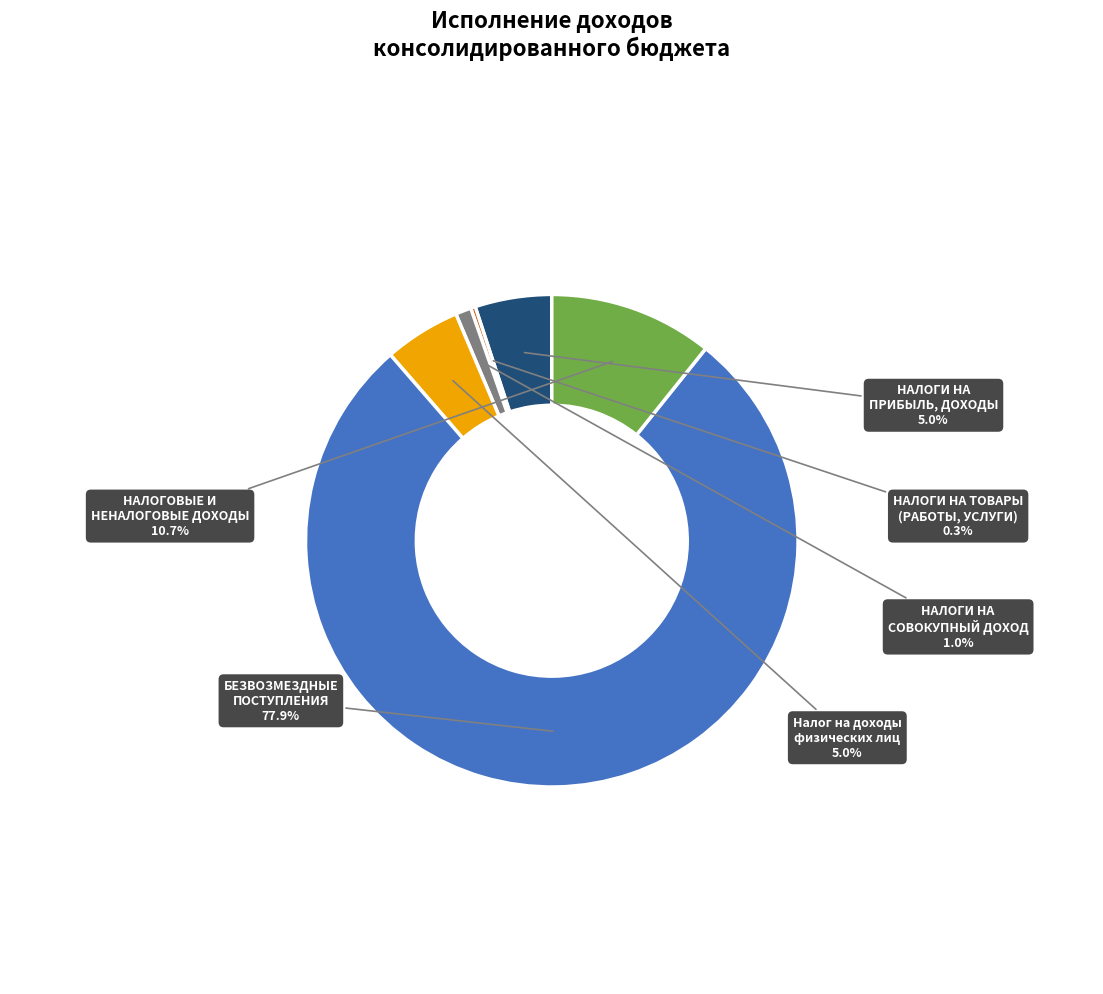

Is there any slice that represents more than half of the pie?

Yes